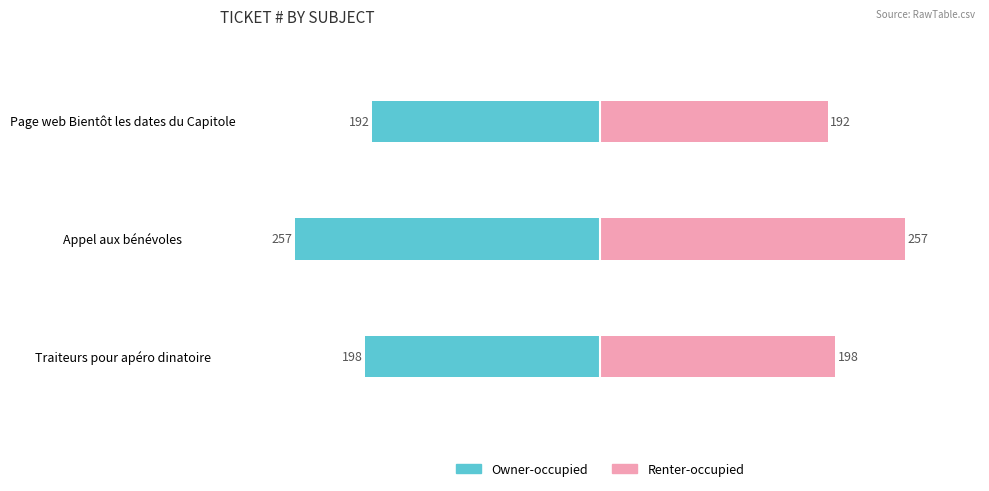

Which series has the largest total across all categories?

Renter-occupied